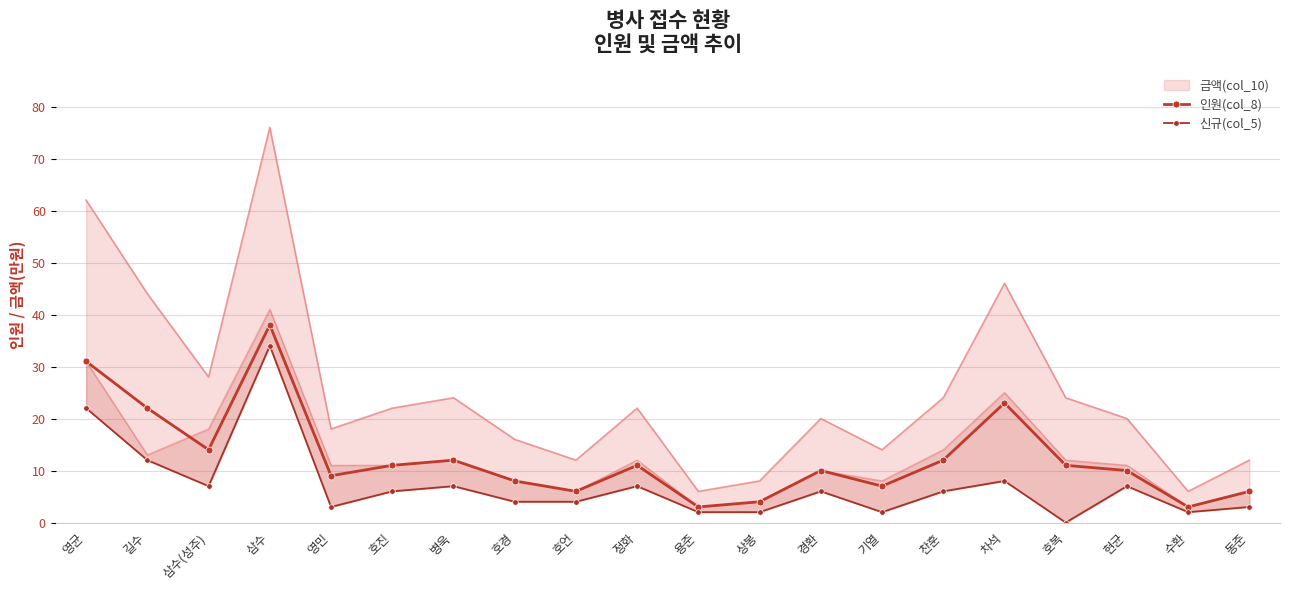

True or false: 인원(col_8) has more than 1 points higher than both neighbors.

True